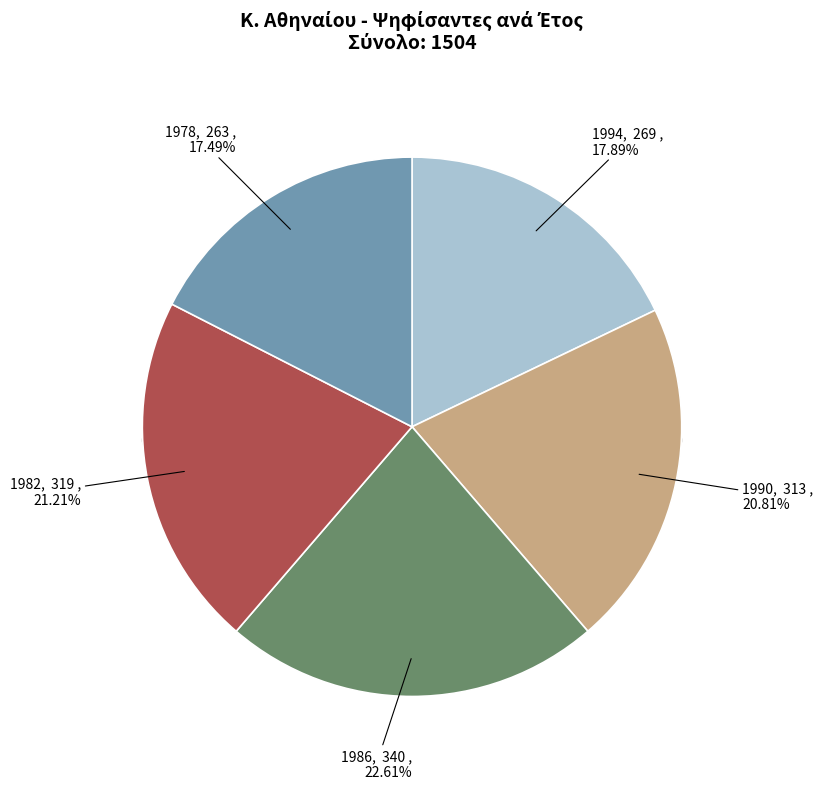

Do 1978 and 1982 together represent more than half of the pie?

No